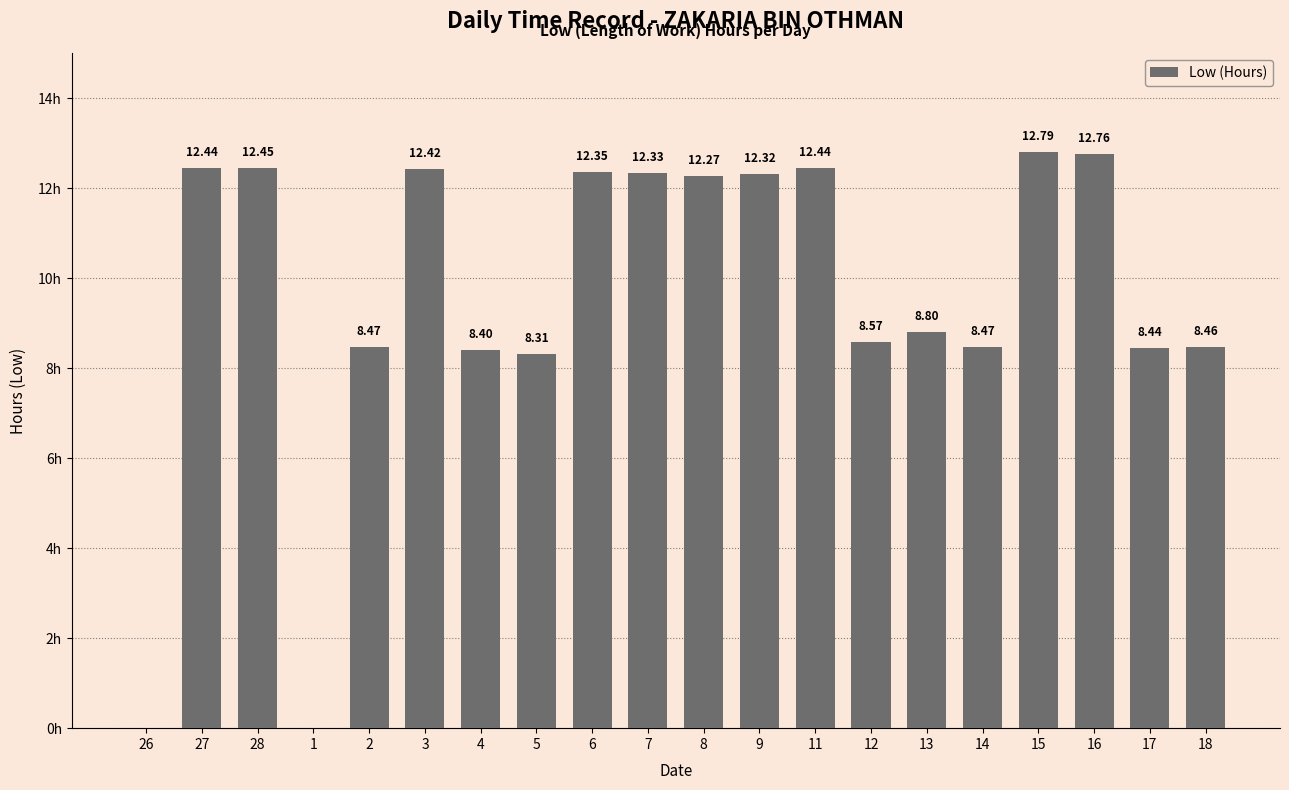

Reading left to right, what are all the values shown in this chart?

26=0.0	27=12.4	28=12.4	1=0.0	2=8.5	3=12.4	4=8.4	5=8.3	6=12.3	7=12.3	8=12.3	9=12.3	11=12.4	12=8.6	13=8.8	14=8.5	15=12.8	16=12.8	17=8.4	18=8.5